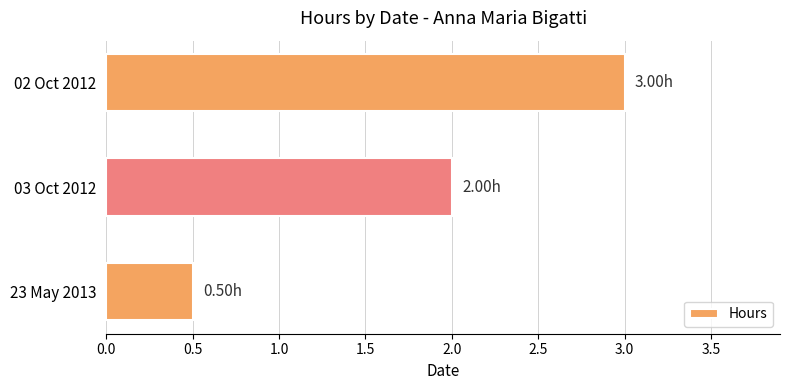

What is the difference between the maximum and minimum values?

2.5